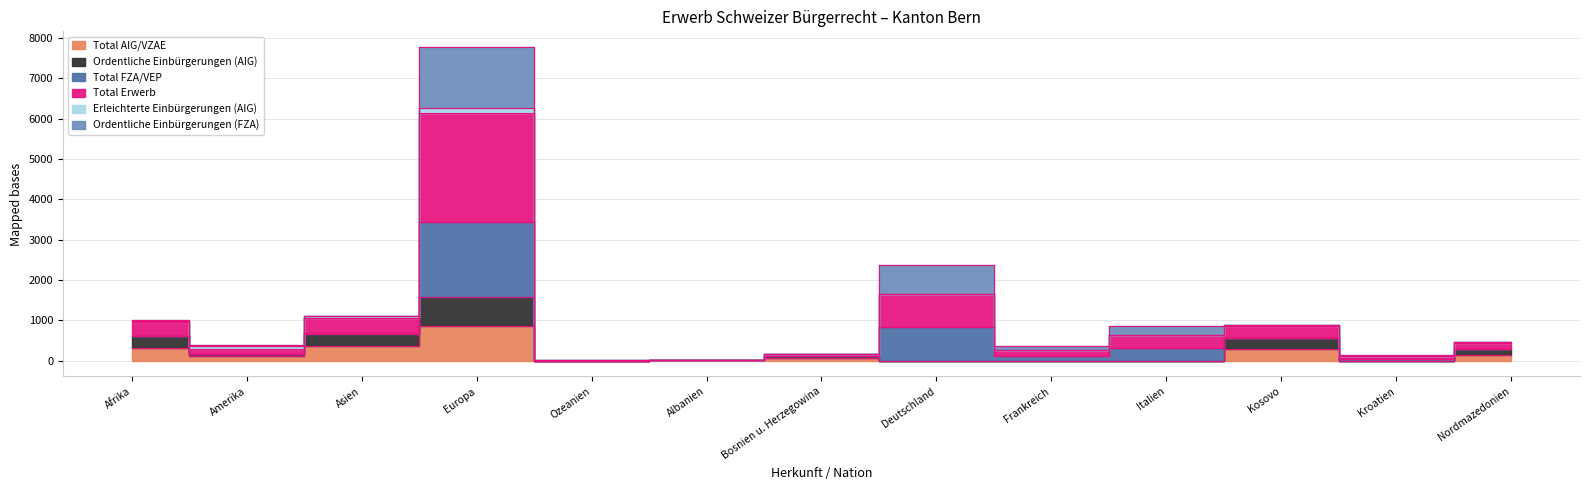

At how many categories does at least one series exceed 6875?

1